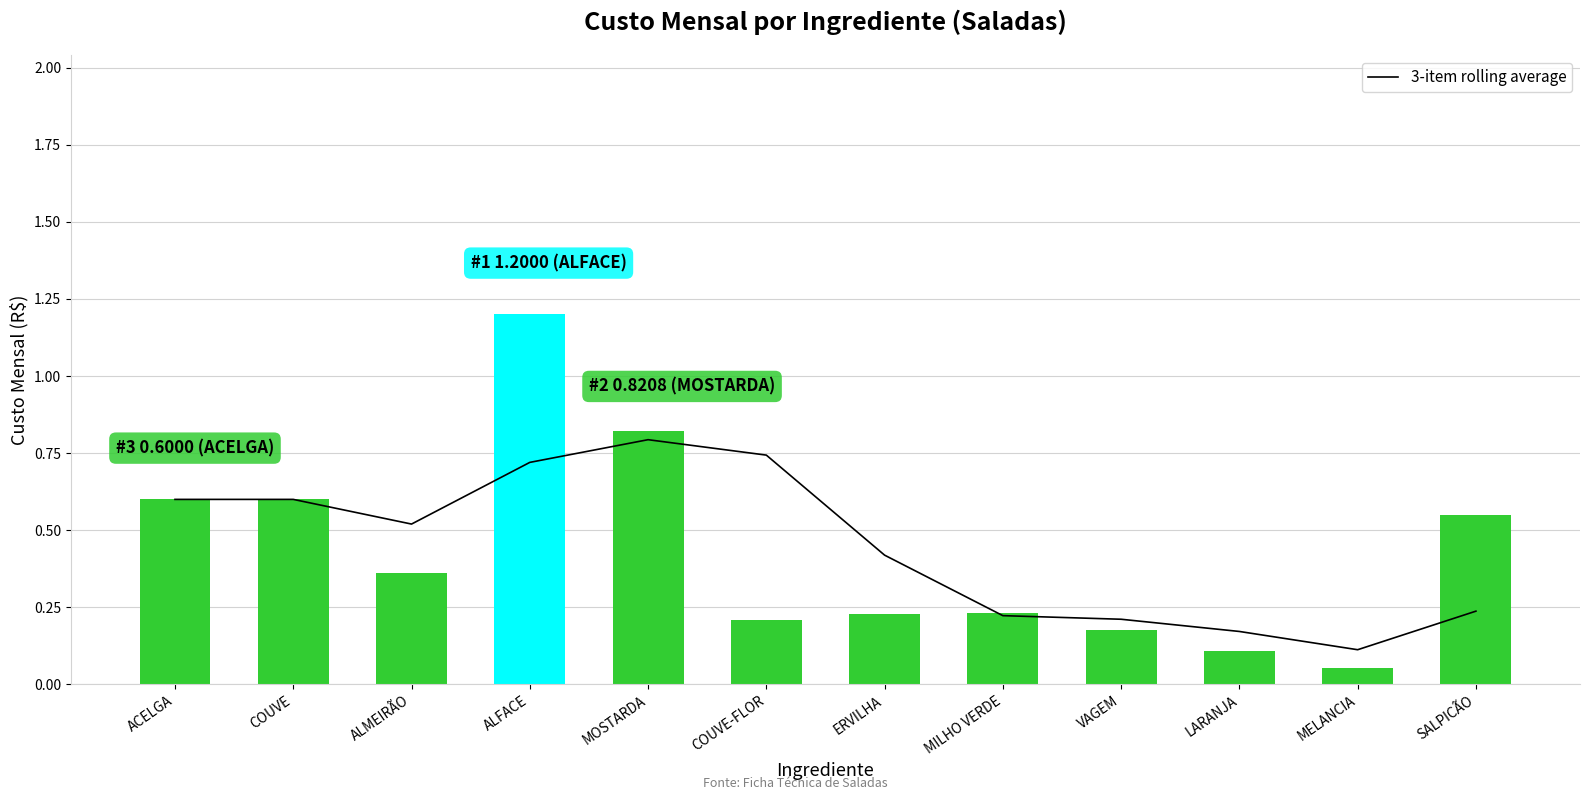

The value of 3-item rolling average at ALFACE is 0.3. True or false?

False